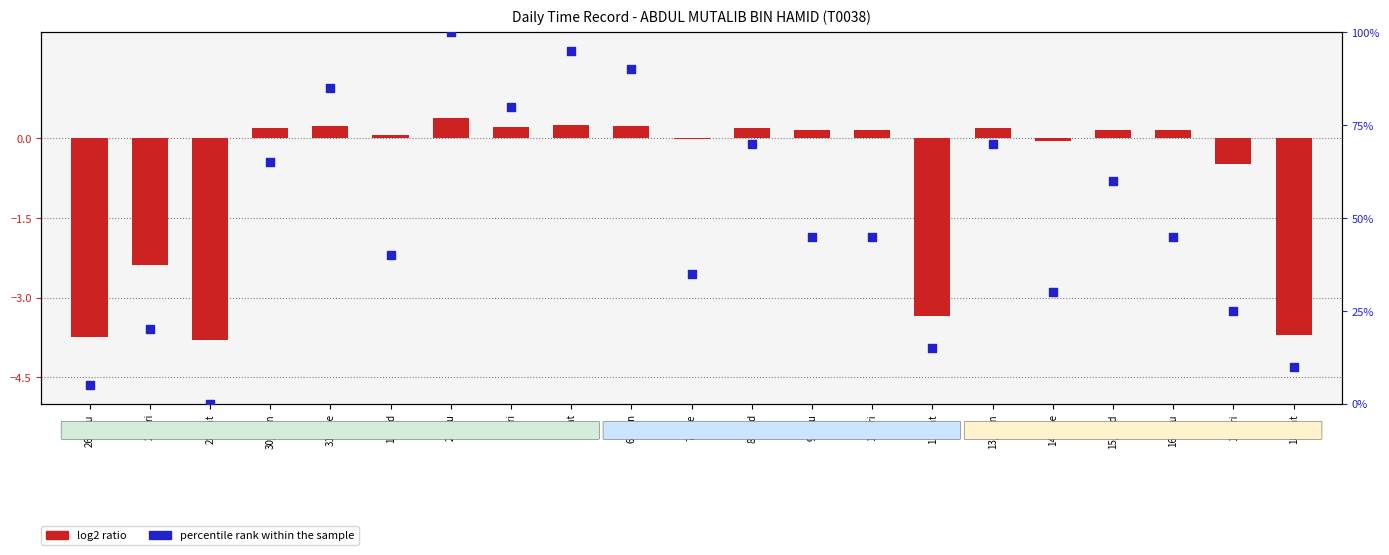

What is the total value across all series at 4/Sat?

95.2